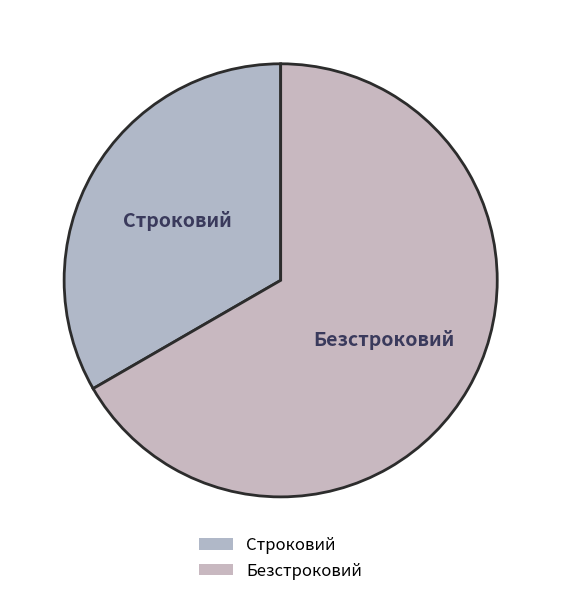

Rank the categories by value from highest to lowest.

Безстроковий, Строковий